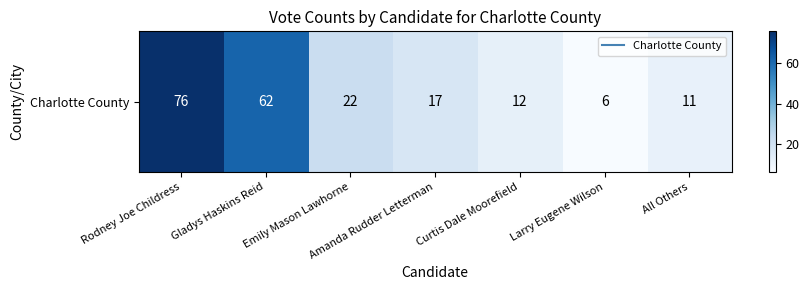

The value at Amanda Rudder Letterman is 17. True or false?

True